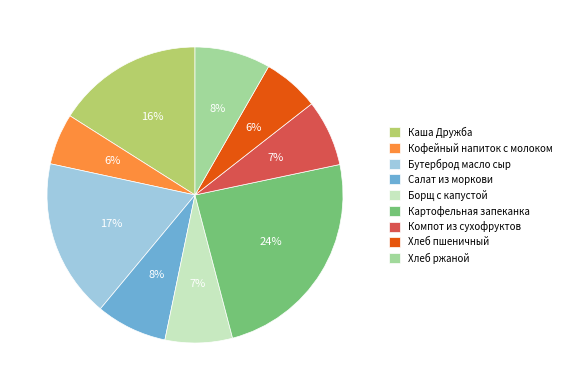

To the nearest percent, what is the difference between the Хлеб пшеничный and Бутерброд масло сыр slice percentages?

11%